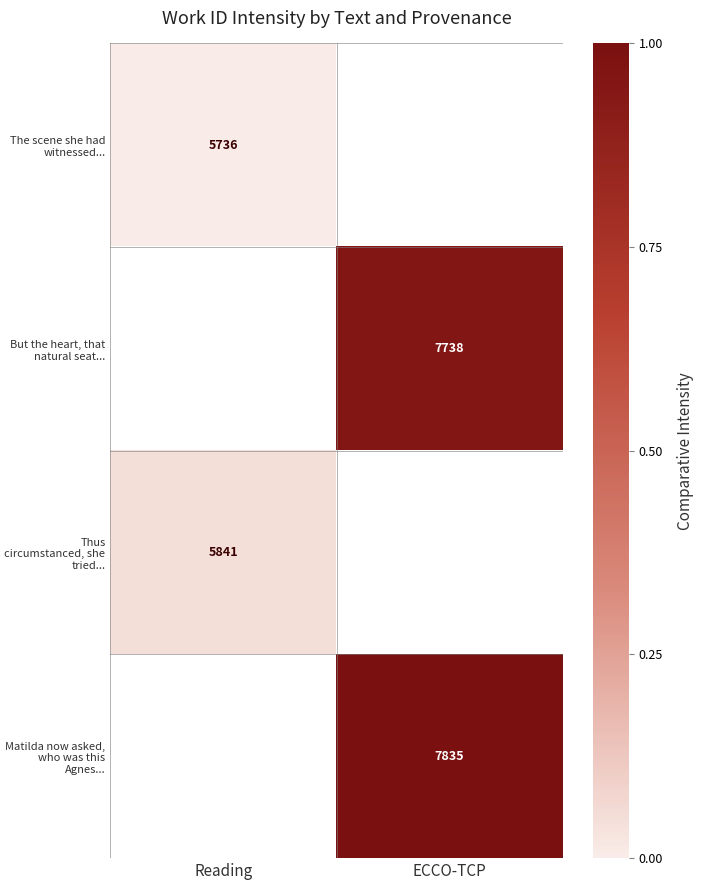

The But the heart, that natural seat... series shows 11097 at ECCO-TCP. True or false?

False